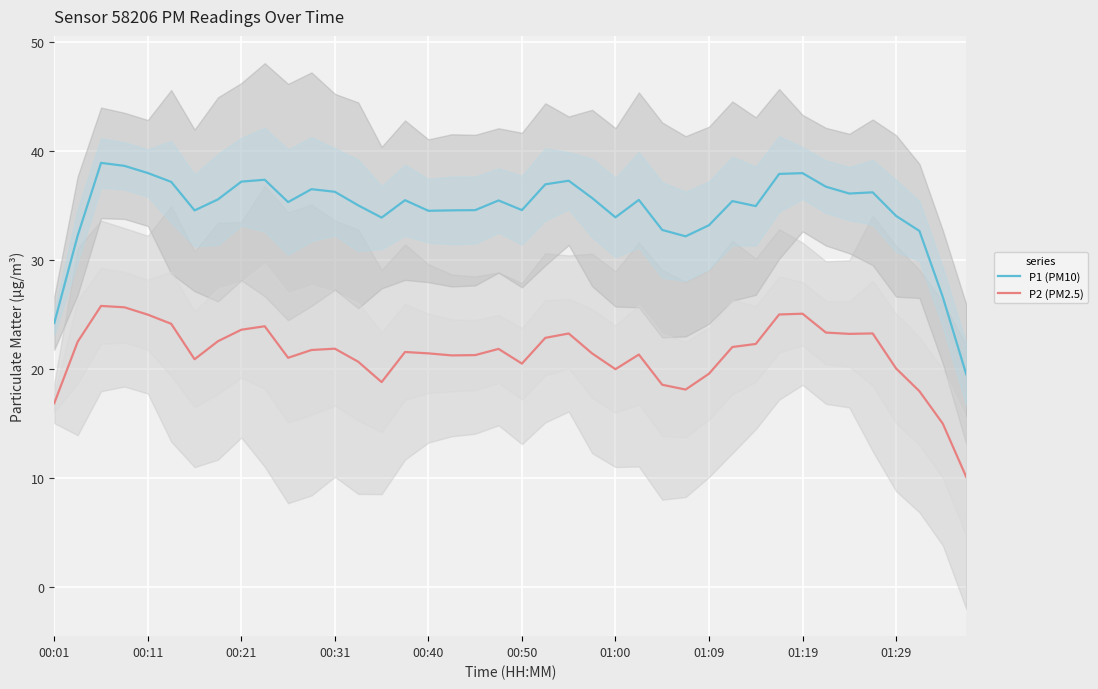

What is the minimum value for P2 (PM2.5)?

10.1